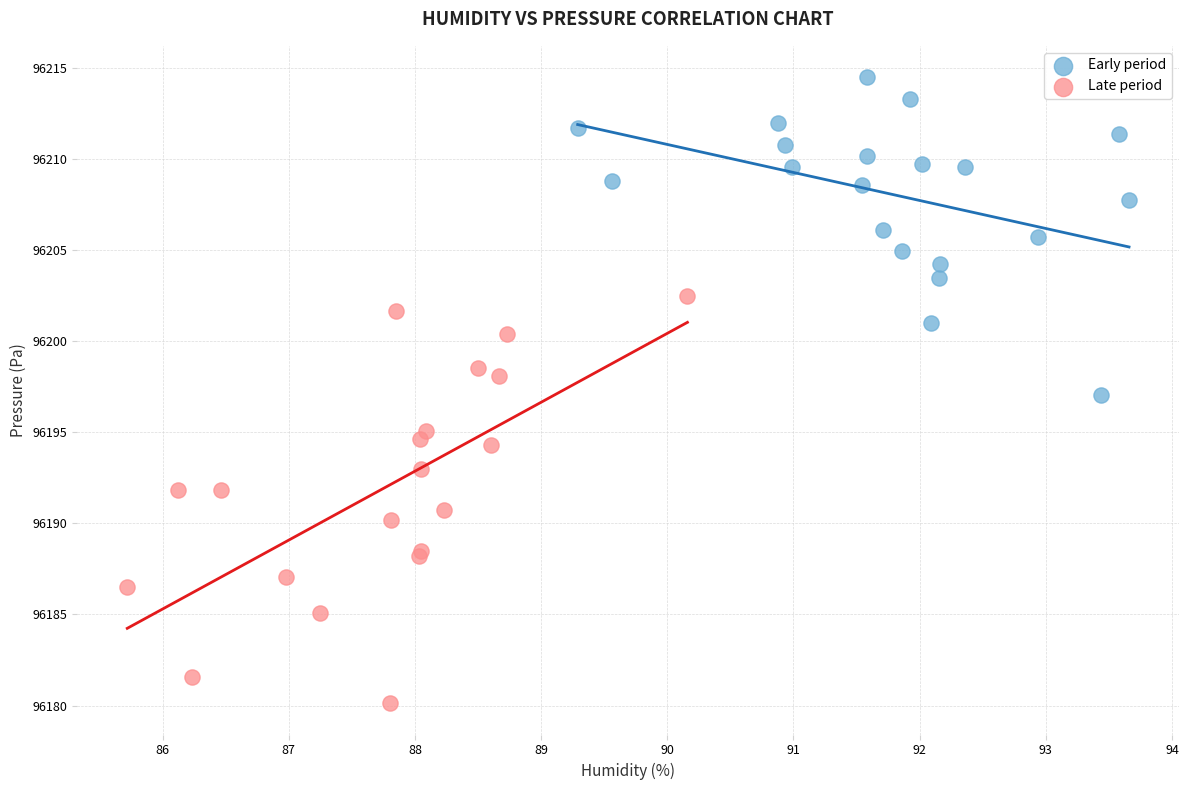

Which series has the widest spread of Y values?

Late period